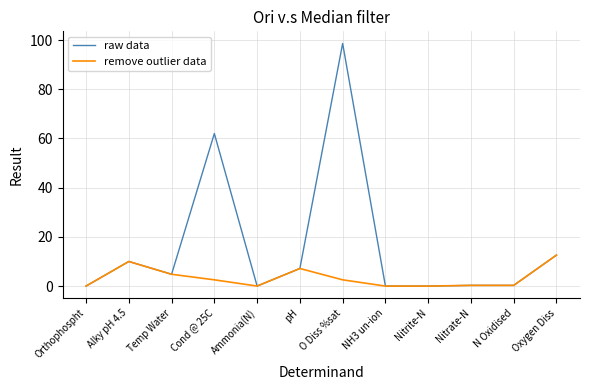

Which label corresponds to the largest value in the chart?

O Diss %sat